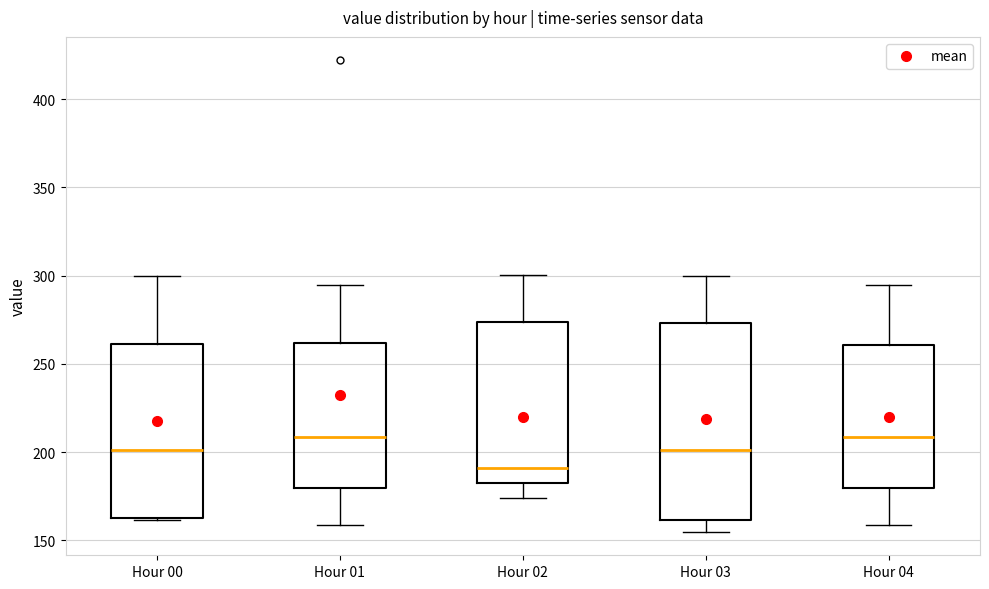

Which box is the tallest, from its lower edge to its upper edge?

Hour 03